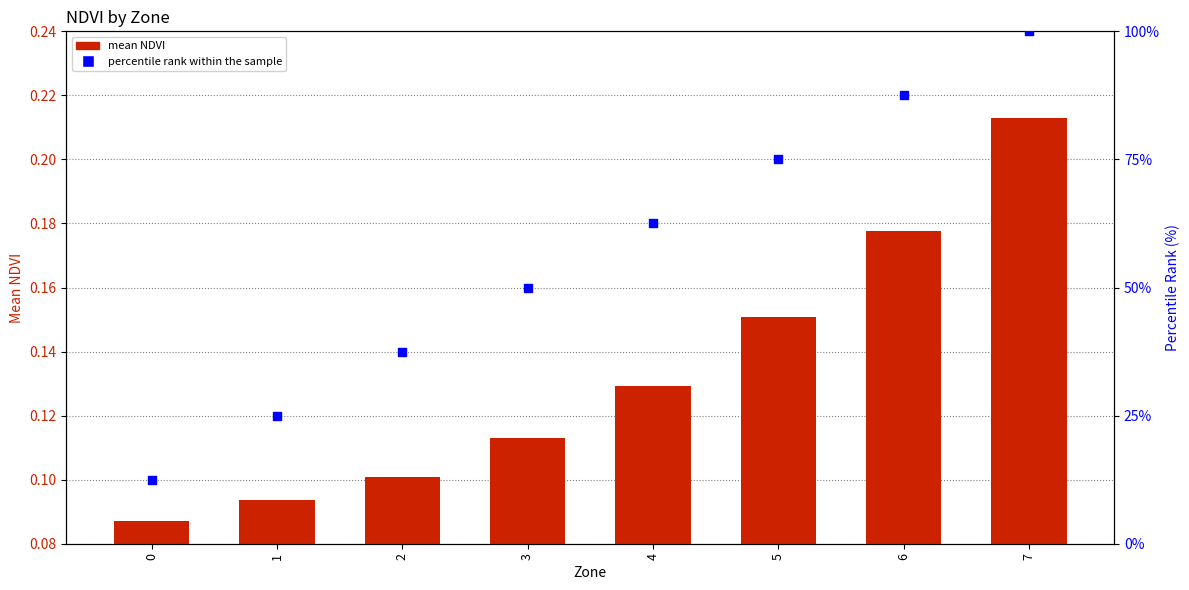

Which series reaches the maximum Y coordinate?

percentile rank within the sample